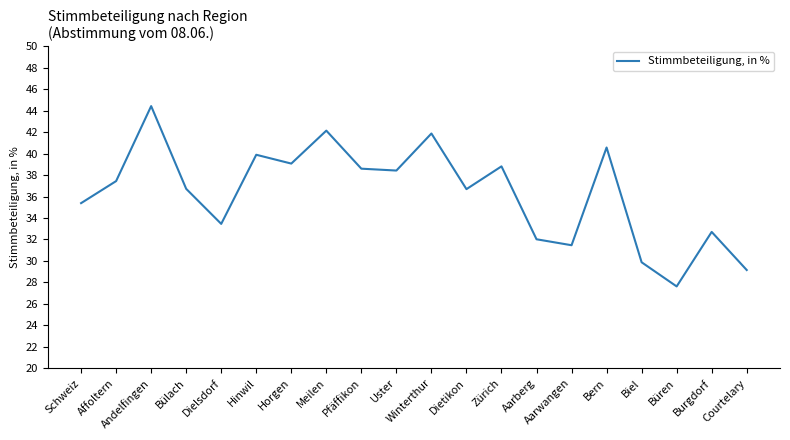

What position from the left is Pfäffikon?

9